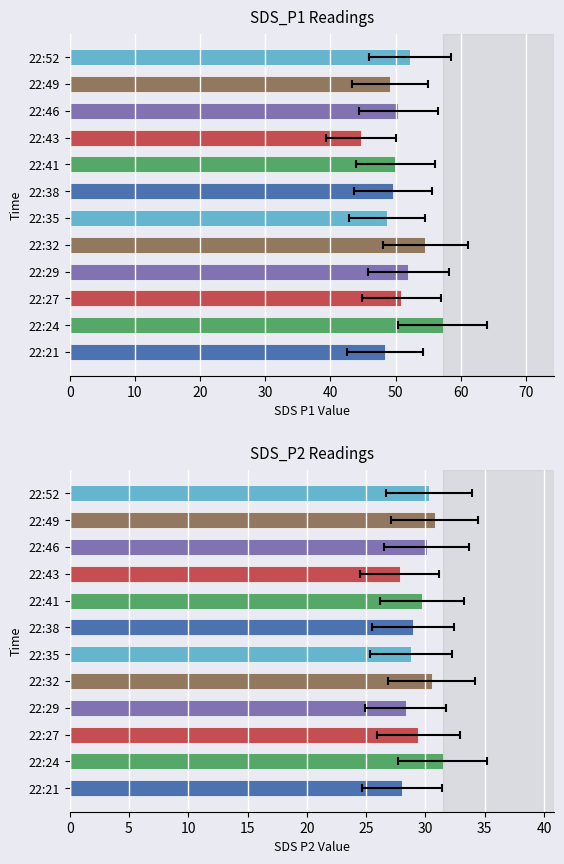

What is the difference between the maximum and minimum values in the SDS_P1 series?

12.5